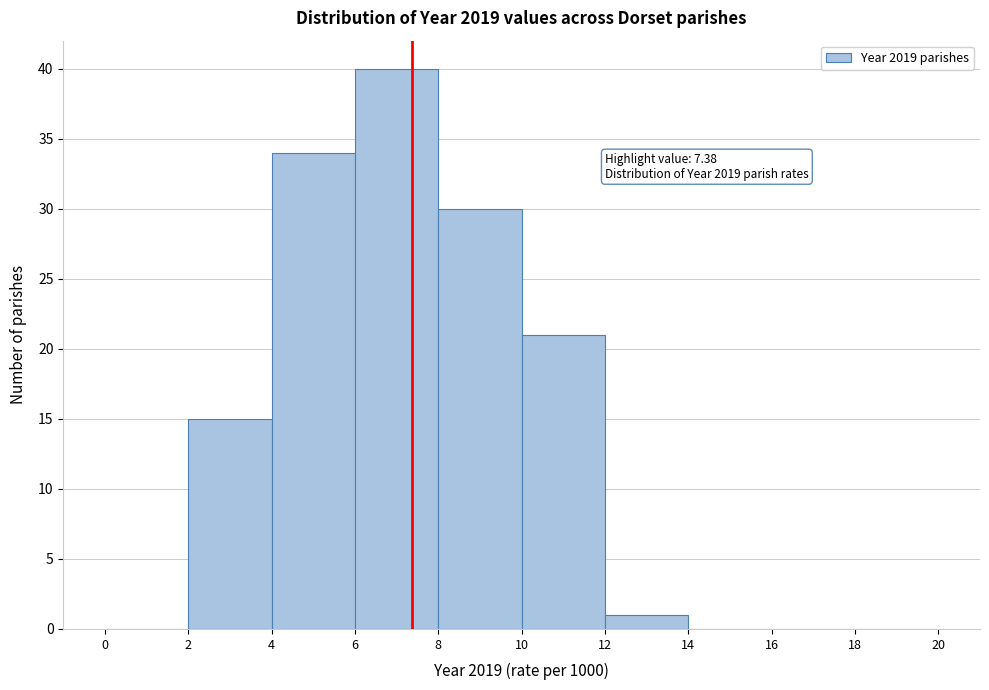

Which range on the x-axis has the tallest bar?

6 to 8